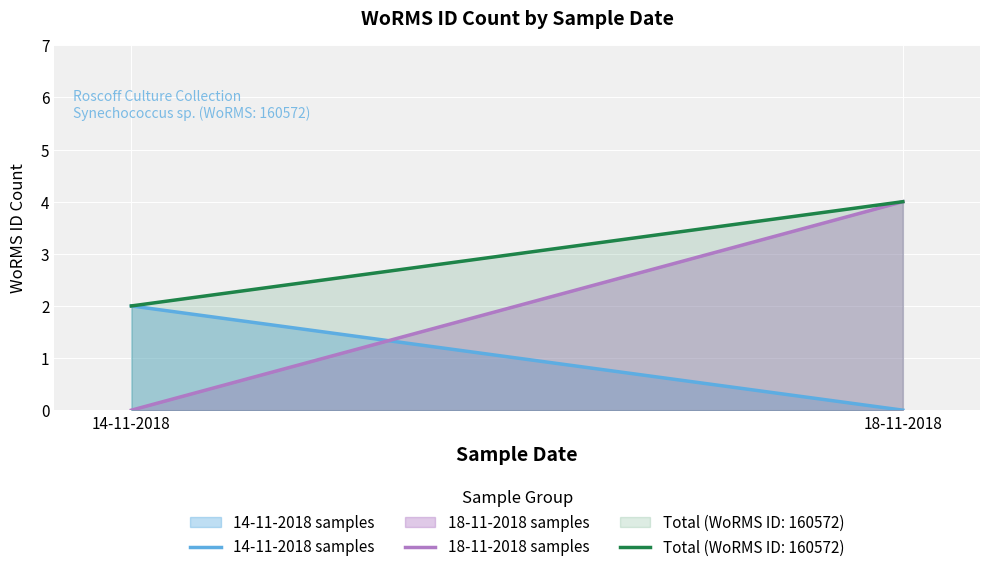

The value of 18-11-2018 samples at 18-11-2018 is 4. True or false?

True